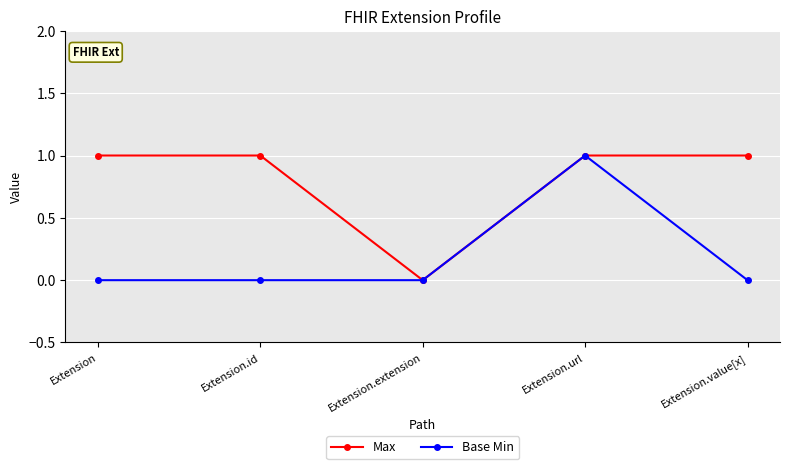

At which label does Base Min reach its peak?

Extension.url